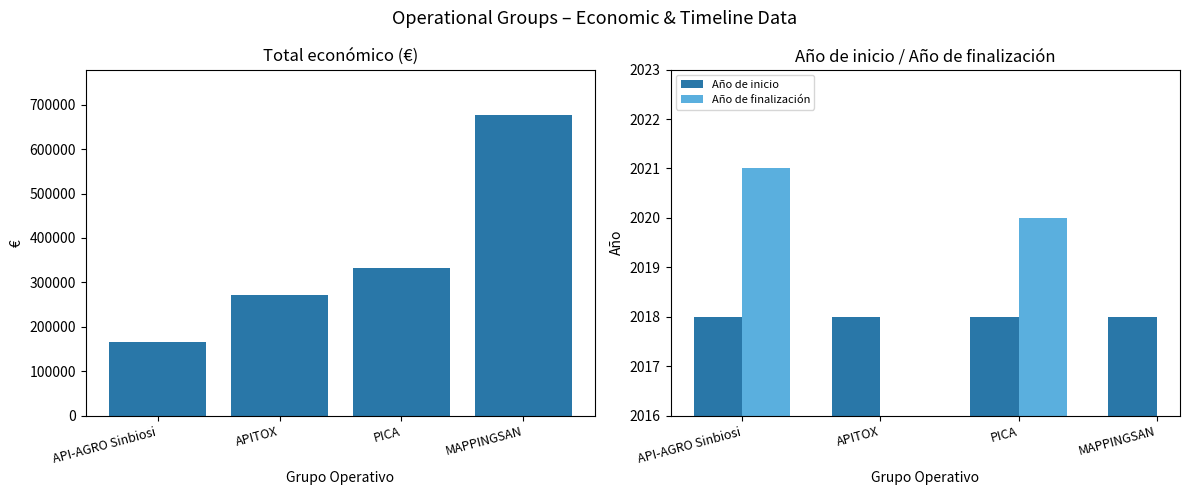

Rank the series by their maximum value, from highest to lowest.

Total económico, Año de finalización, Año de inicio